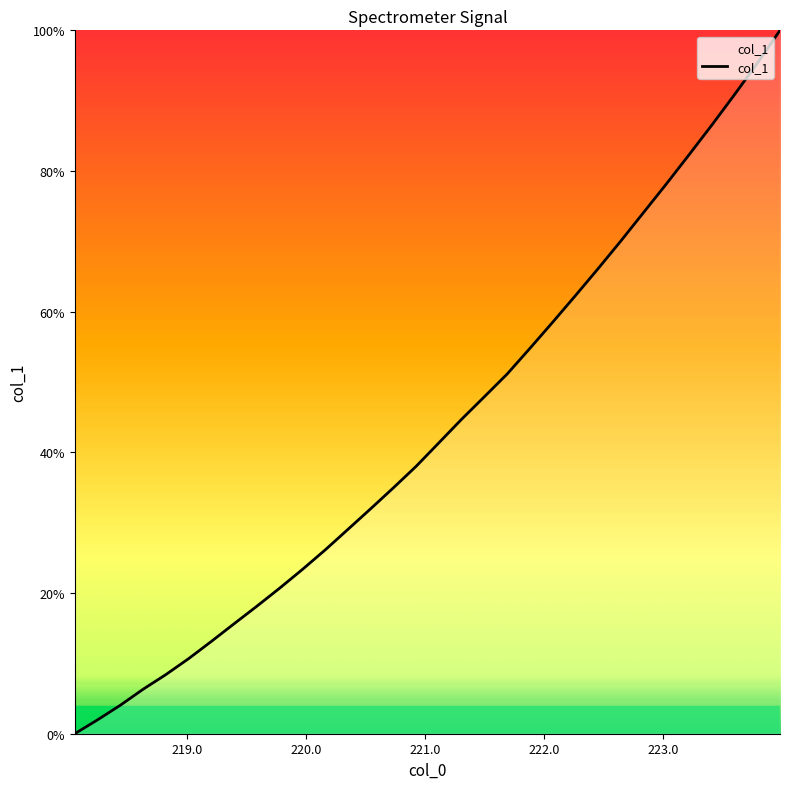

What is the difference between the maximum and minimum values?

100.0